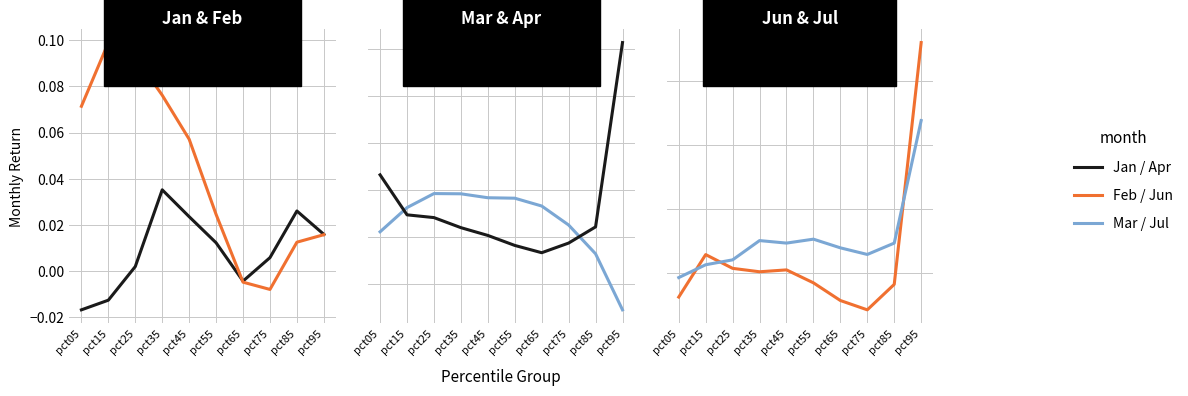

How many values in Jun are below zero?

5